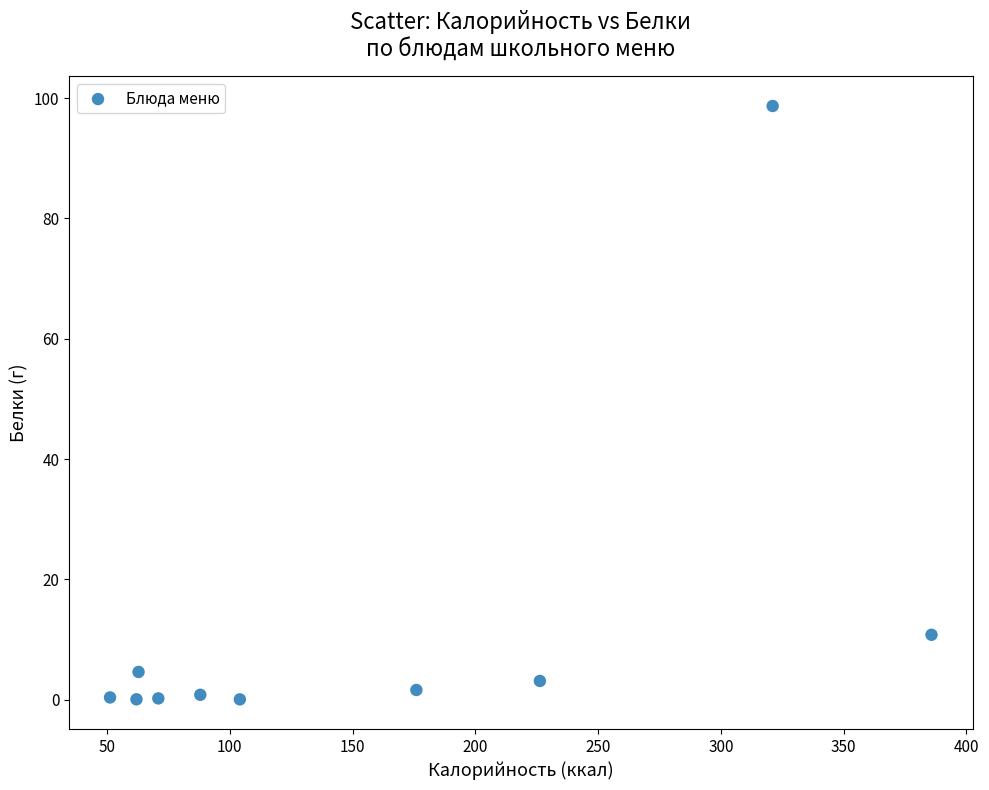

What Y value in the scatter plot is closest to 49?

10.8